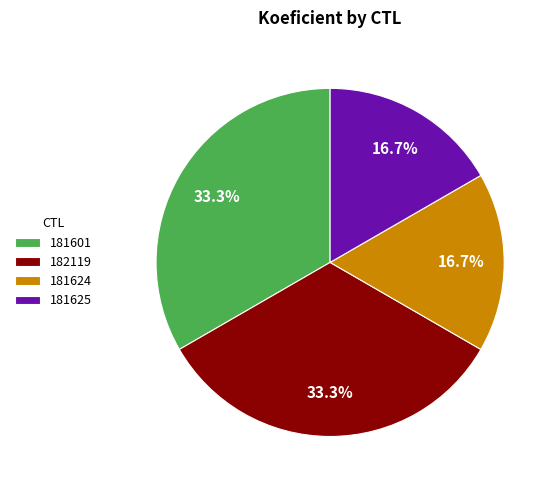

Between 181601 and 181624, which is larger?

181601